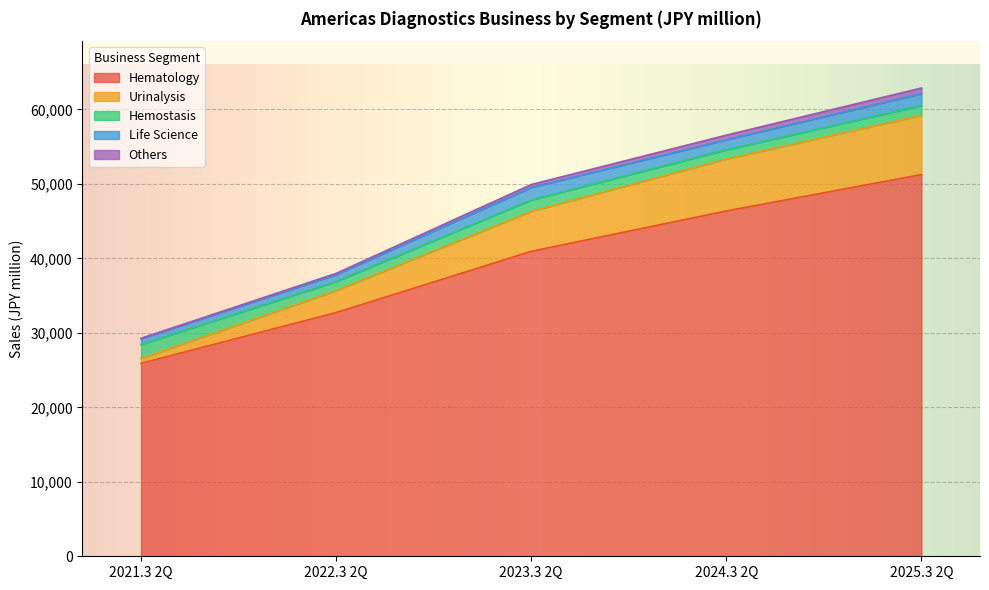

Which category has the lowest value in the Hematology series?

2021.3 2Q